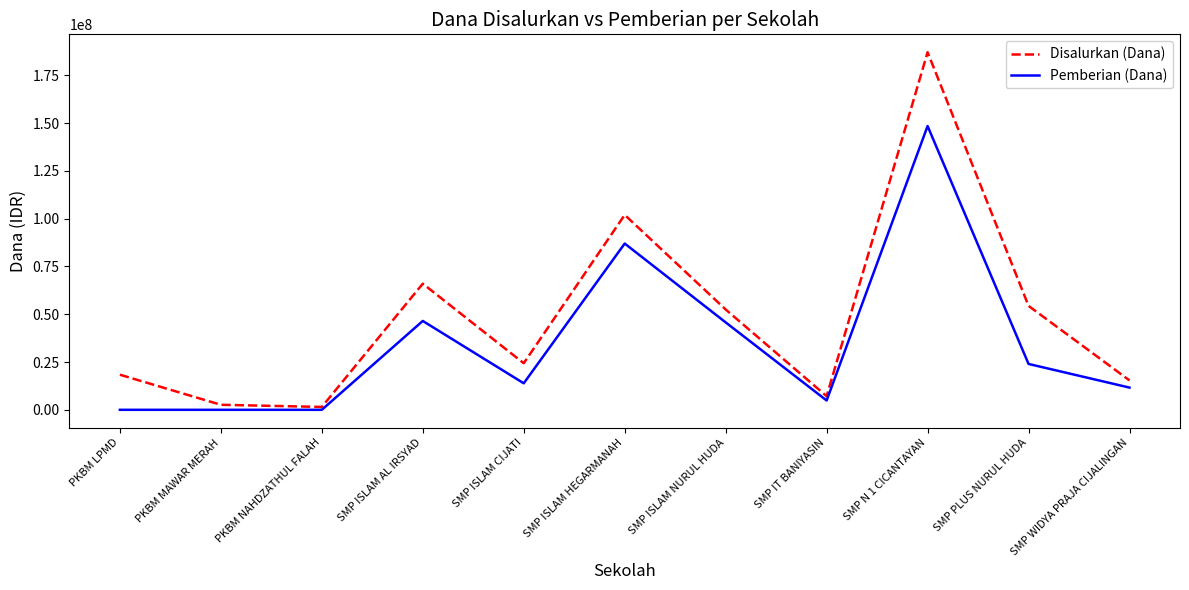

List the series in order of their peak value, lowest first.

Pemberian (Dana), Disalurkan (Dana)